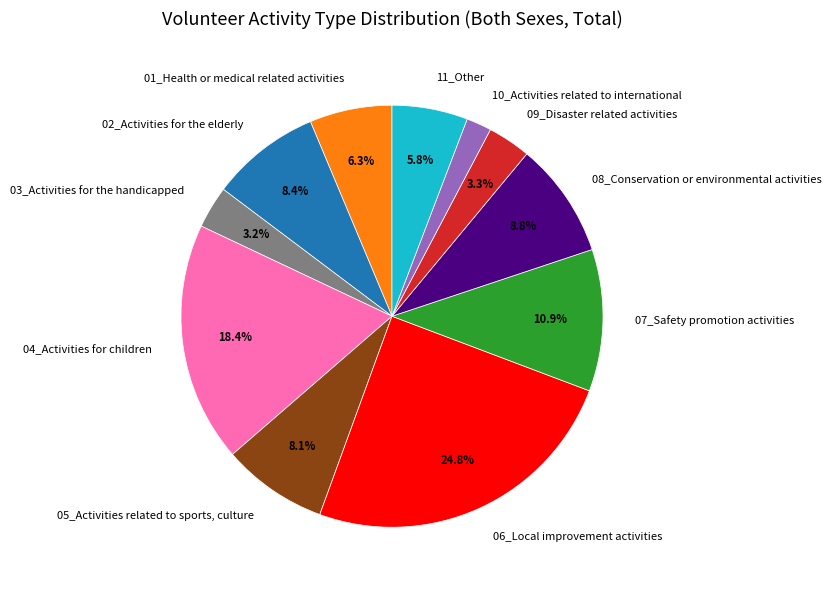

Which slice is the largest?

06_Local improvement activities